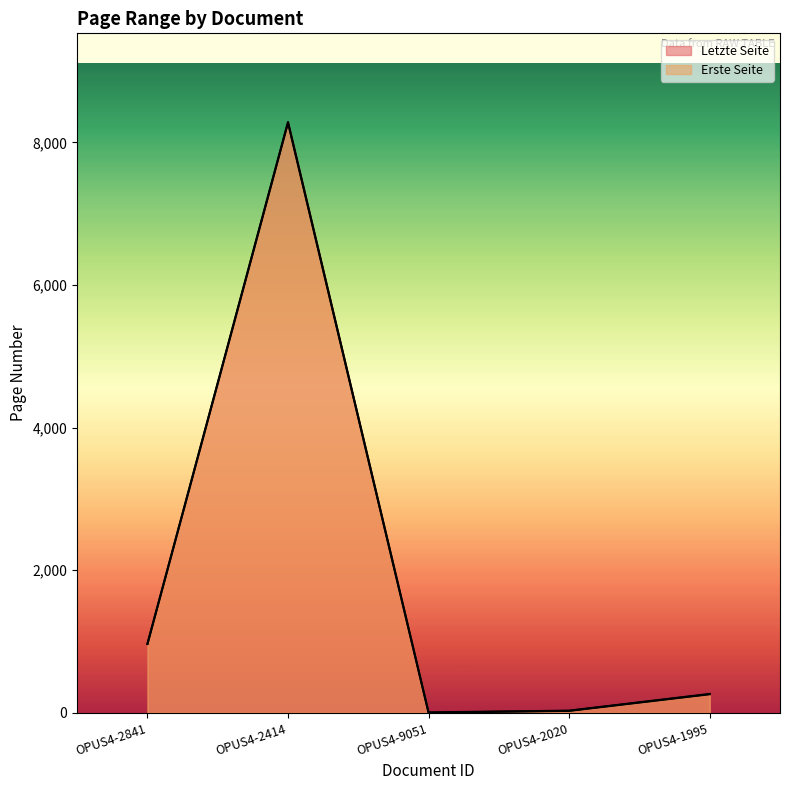

What is the average value of the Erste Seite series?

1906